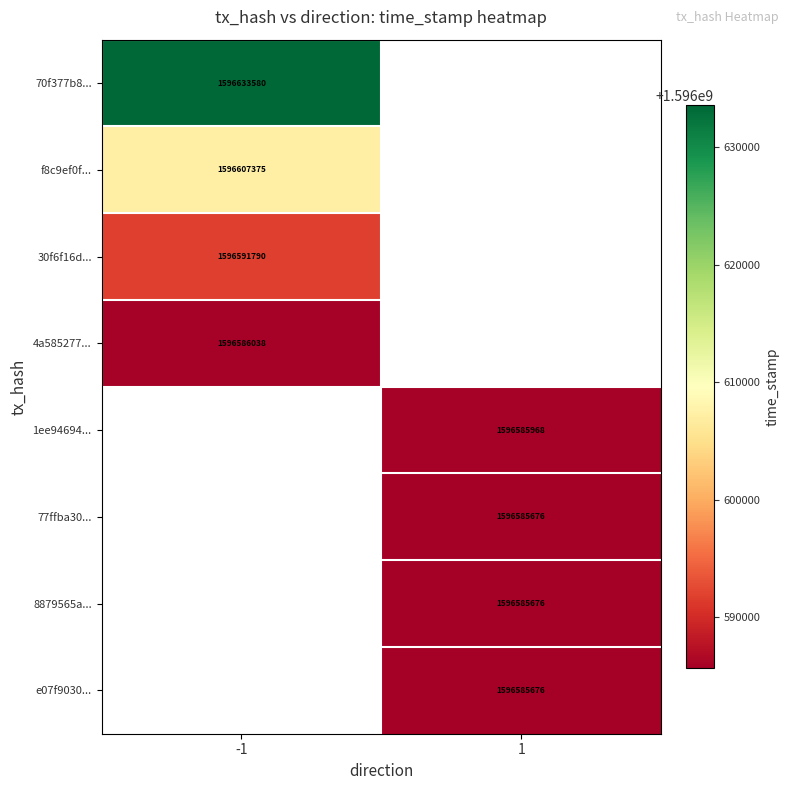

How many series are shown in this chart?

8